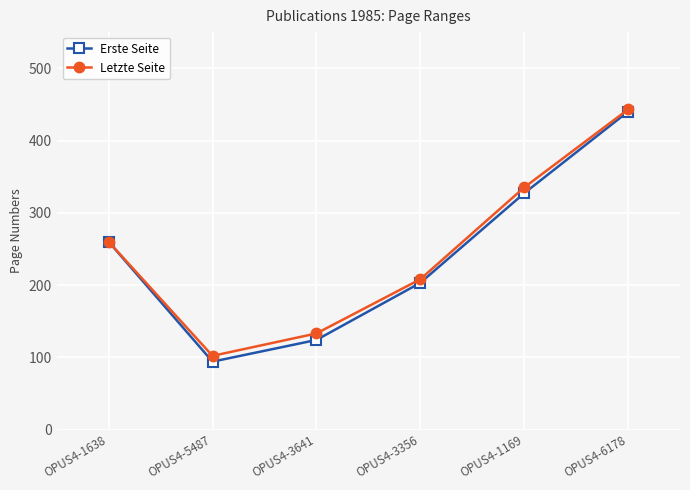

True or false: Letzte Seite has more than 0 points higher than both neighbors.

False